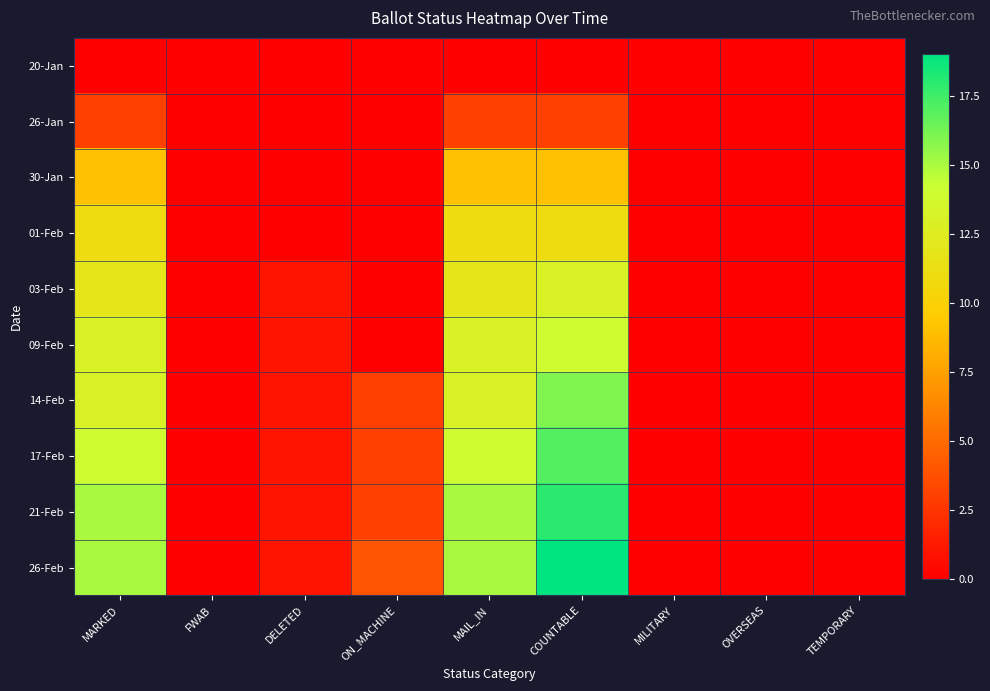

Reading left to right, extract all data points from this chart.

20-Jan: MARKED=0	FWAB=0	DELETED=0	ON_MACHINE=0	MAIL_IN=0	COUNTABLE=0	MILITARY=0	OVERSEAS=0	TEMPORARY=0
26-Jan: MARKED=3	FWAB=0	DELETED=0	ON_MACHINE=0	MAIL_IN=3	COUNTABLE=3	MILITARY=0	OVERSEAS=0	TEMPORARY=0
30-Jan: MARKED=9	FWAB=0	DELETED=0	ON_MACHINE=0	MAIL_IN=9	COUNTABLE=9	MILITARY=0	OVERSEAS=0	TEMPORARY=0
01-Feb: MARKED=11	FWAB=0	DELETED=0	ON_MACHINE=0	MAIL_IN=11	COUNTABLE=11	MILITARY=0	OVERSEAS=0	TEMPORARY=0
03-Feb: MARKED=12	FWAB=0	DELETED=1	ON_MACHINE=0	MAIL_IN=12	COUNTABLE=13	MILITARY=0	OVERSEAS=0	TEMPORARY=0
09-Feb: MARKED=13	FWAB=0	DELETED=1	ON_MACHINE=0	MAIL_IN=13	COUNTABLE=14	MILITARY=0	OVERSEAS=0	TEMPORARY=0
14-Feb: MARKED=13	FWAB=0	DELETED=1	ON_MACHINE=3	MAIL_IN=13	COUNTABLE=16	MILITARY=0	OVERSEAS=0	TEMPORARY=0
17-Feb: MARKED=14	FWAB=0	DELETED=1	ON_MACHINE=3	MAIL_IN=14	COUNTABLE=17	MILITARY=0	OVERSEAS=0	TEMPORARY=0
21-Feb: MARKED=15	FWAB=0	DELETED=1	ON_MACHINE=3	MAIL_IN=15	COUNTABLE=18	MILITARY=0	OVERSEAS=0	TEMPORARY=0
26-Feb: MARKED=15	FWAB=0	DELETED=1	ON_MACHINE=4	MAIL_IN=15	COUNTABLE=19	MILITARY=0	OVERSEAS=0	TEMPORARY=0